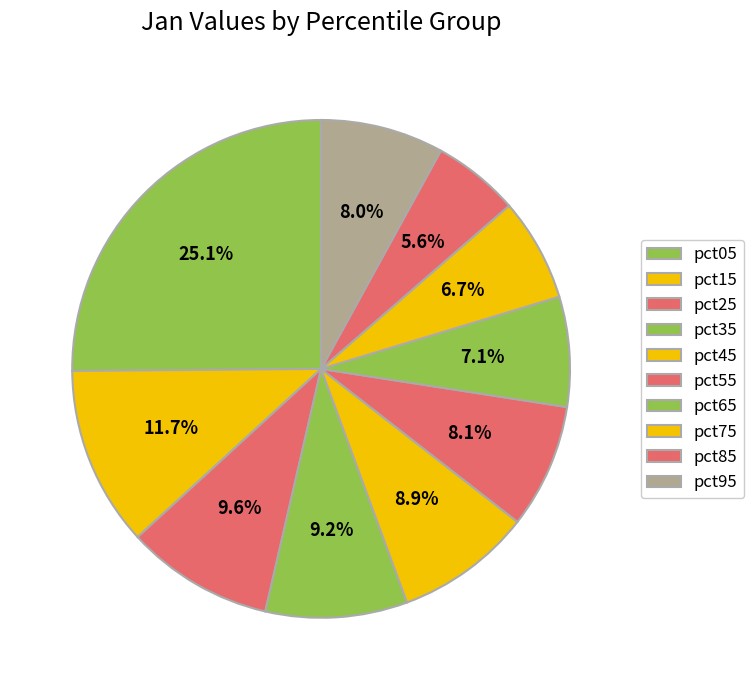

What percentage is the pct85 slice, to the nearest percent?

6%